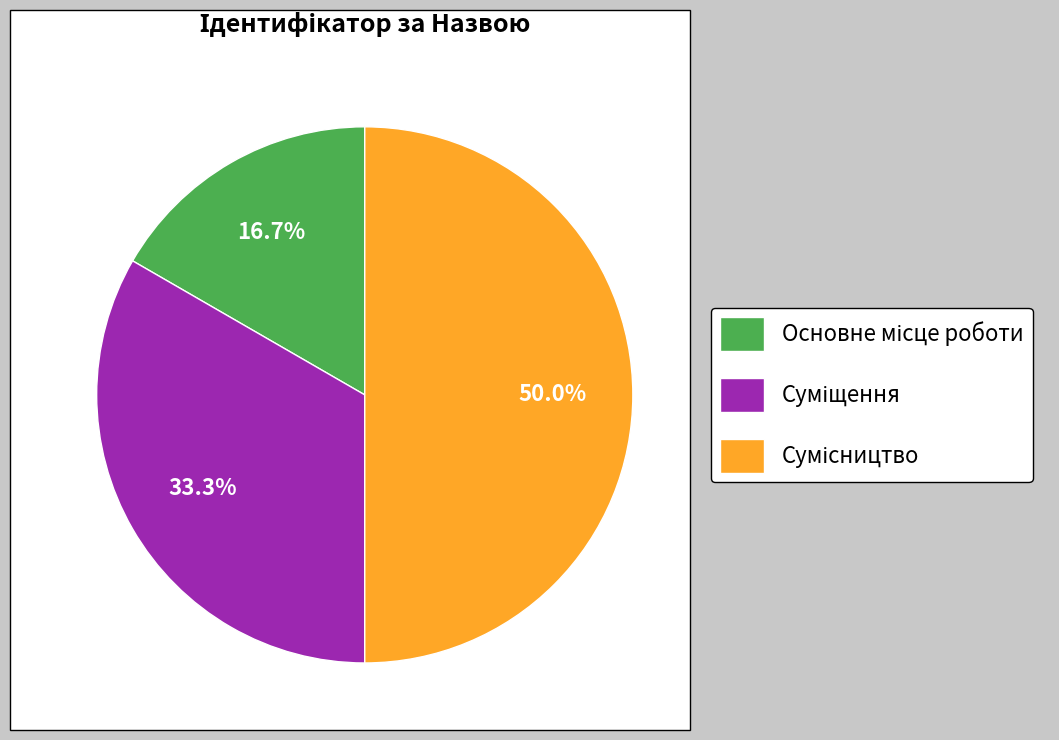

To the nearest percent, what is the average slice percentage?

33%